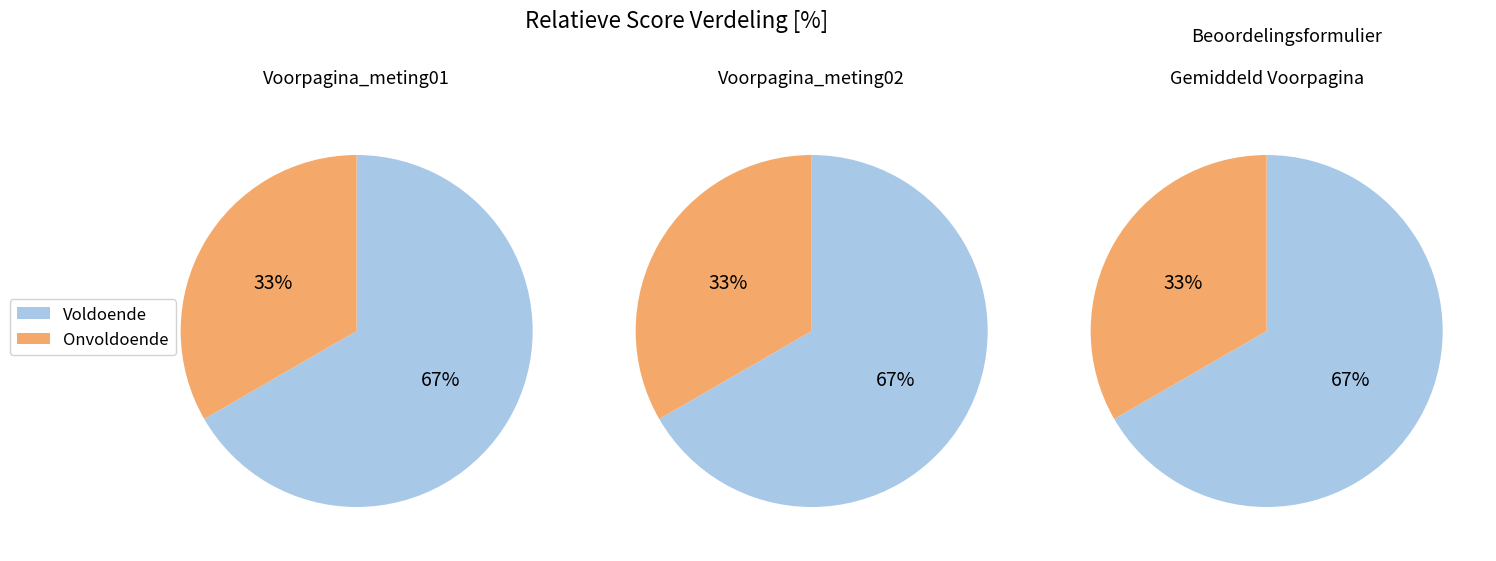

What is the difference between the highest and lowest values at 1?

2